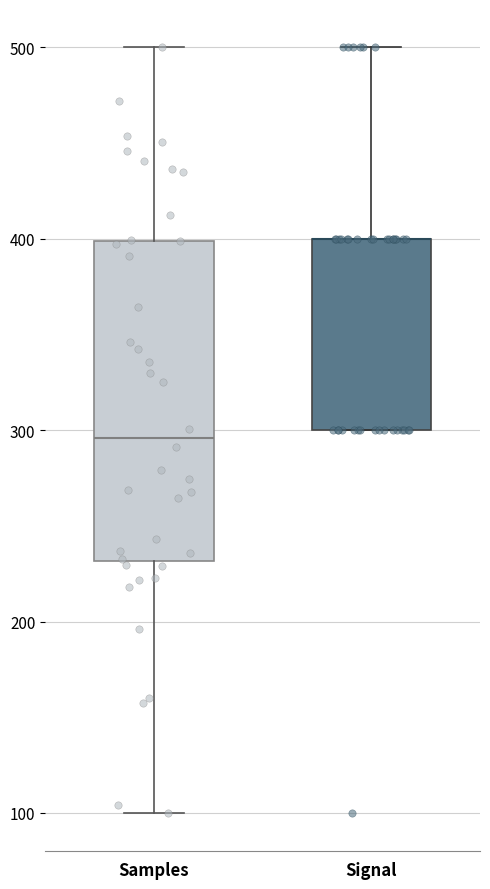

Where is the lower edge of the box for Signal on the y-axis? The values are not printed on the chart, so give them approximately, as read against the axis.

300